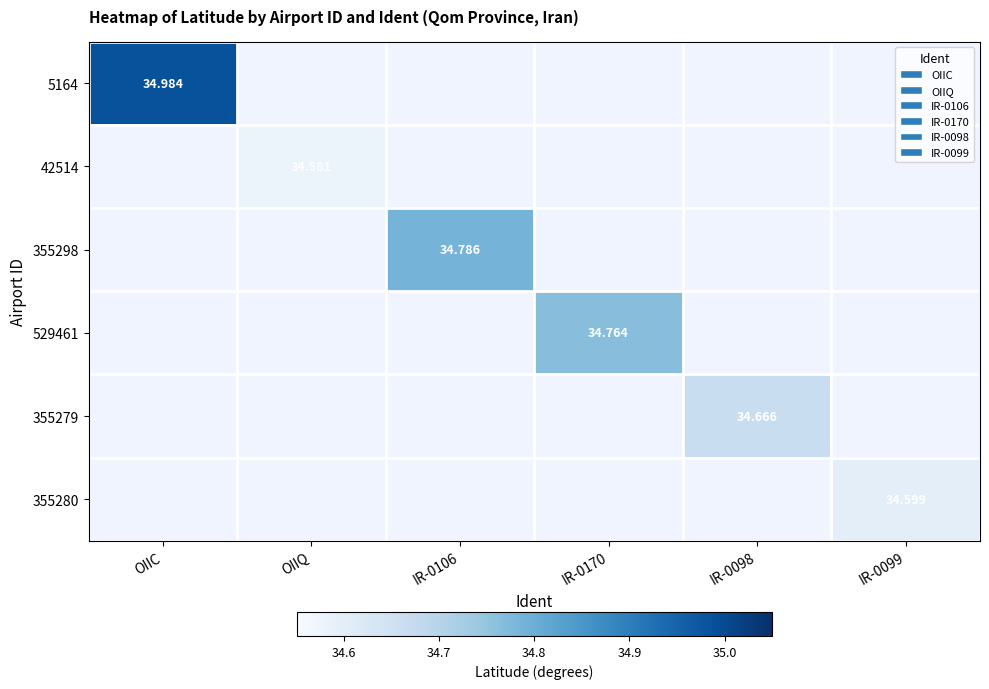

What is the maximum value for 355280?

34.6